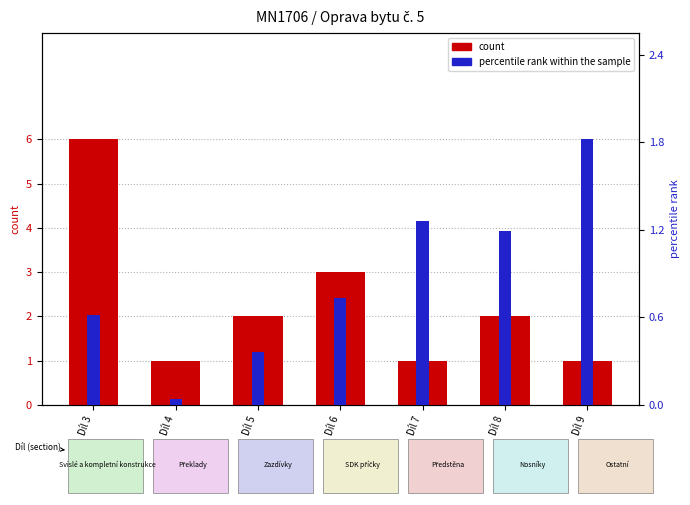

The value of percentile rank within the sample at Díl 6 is 0.7. True or false?

True